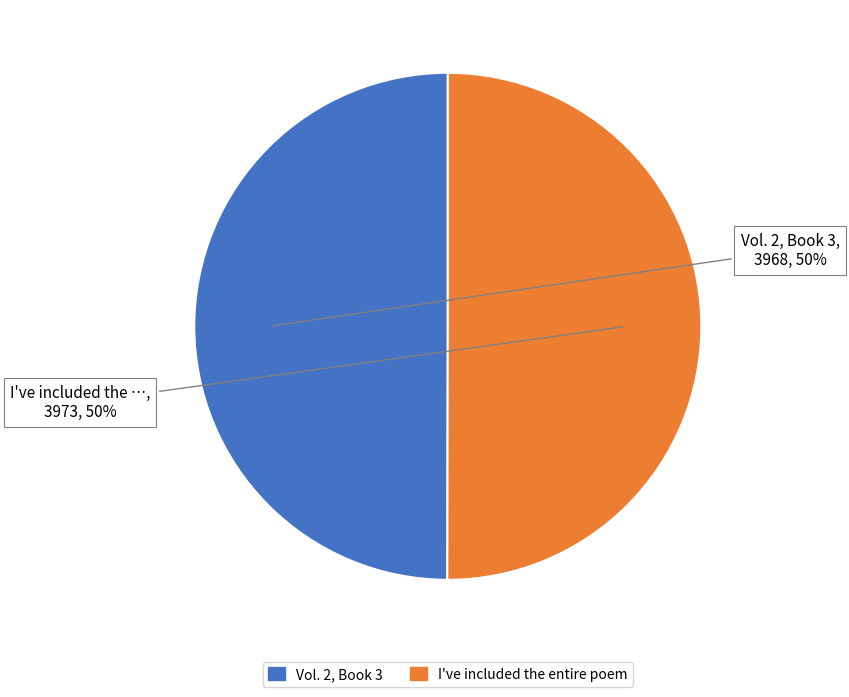

To the nearest percent, what is the combined percentage of I've included the entire poem and Vol. 2, Book 3?

100%